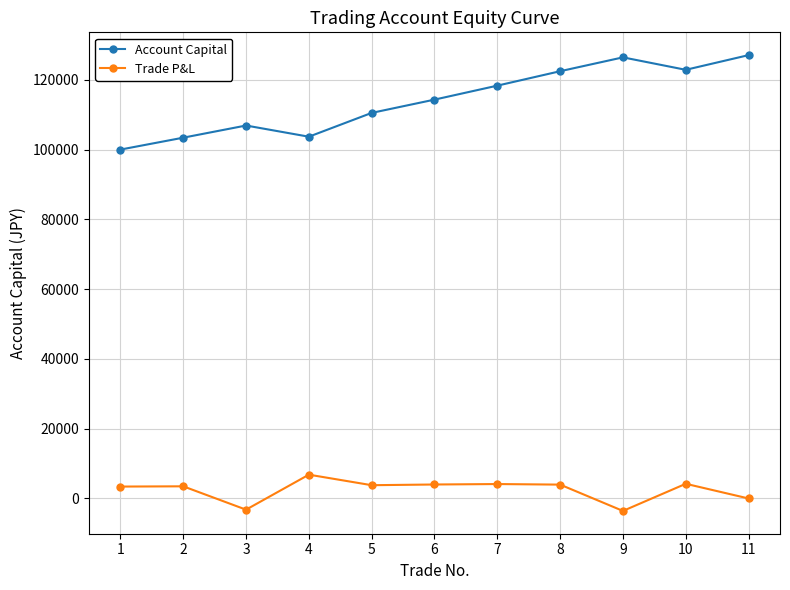

In Account Capital, how many points are lower than both neighbors (excluding endpoints)?

2